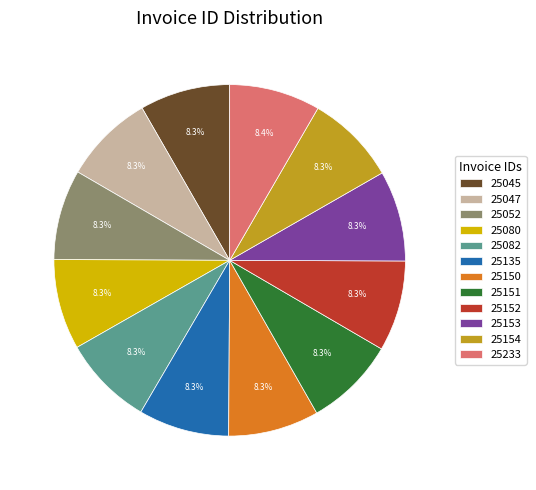

Is the sum of 25045 and 25152 greater than half?

No